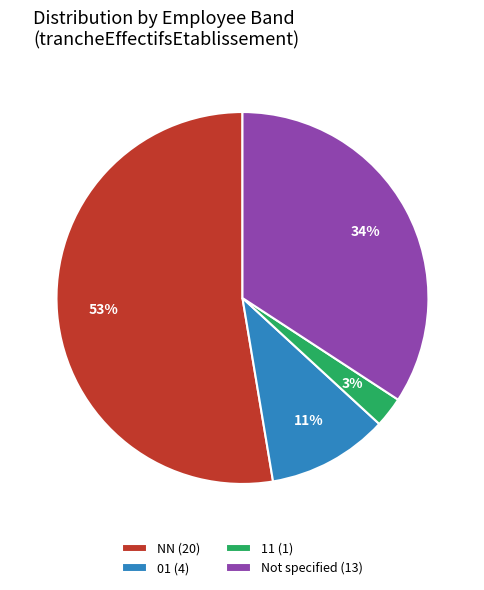

To the nearest percent, what percentage of the pie is 11 (1)?

3%